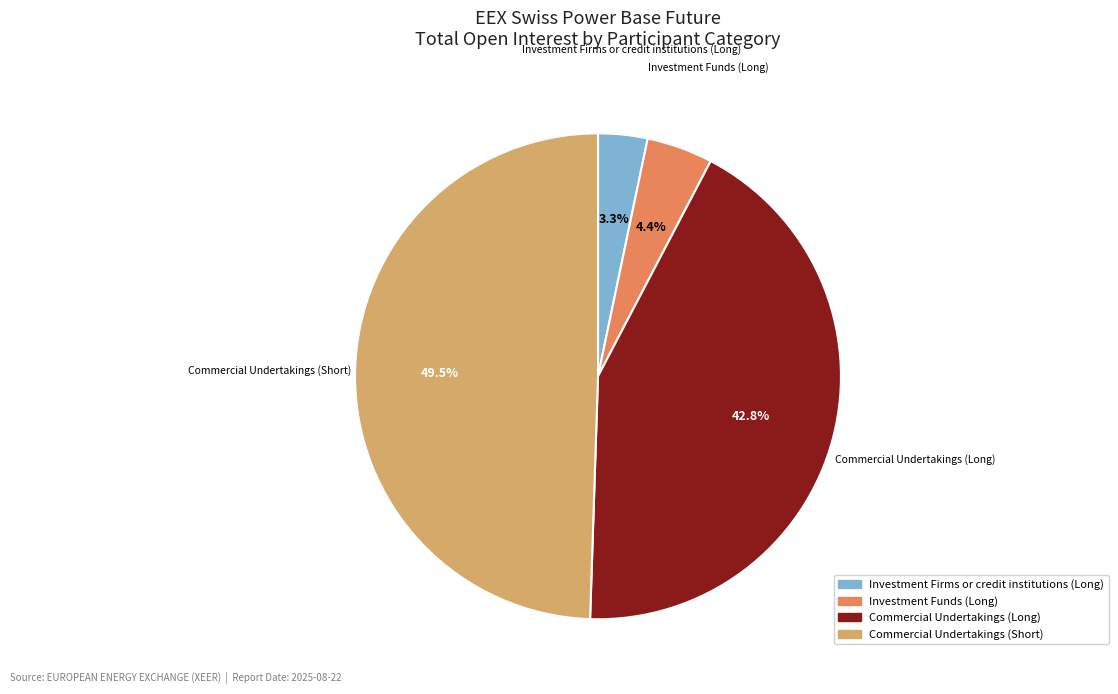

Does Commercial Undertakings (Long) represent more than half of the total?

No